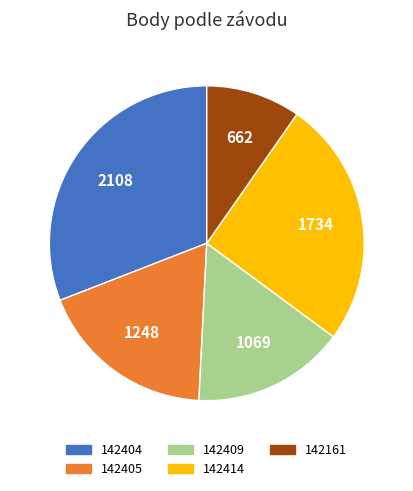

Between 142404 and 142405, which is larger?

142404